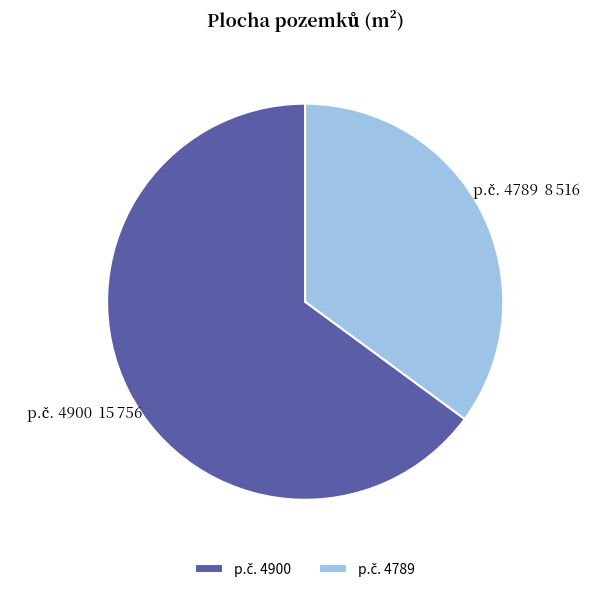

Does any single category account for the majority?

Yes